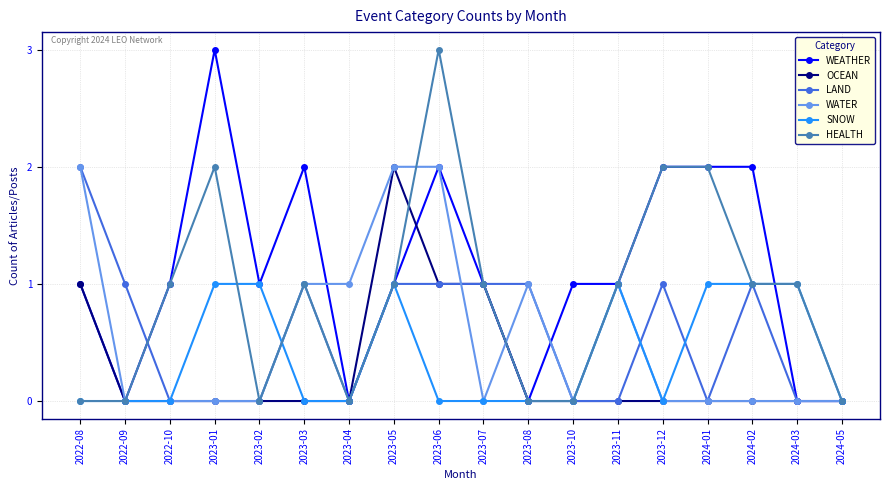

Which series has the largest total across all categories?

WEATHER